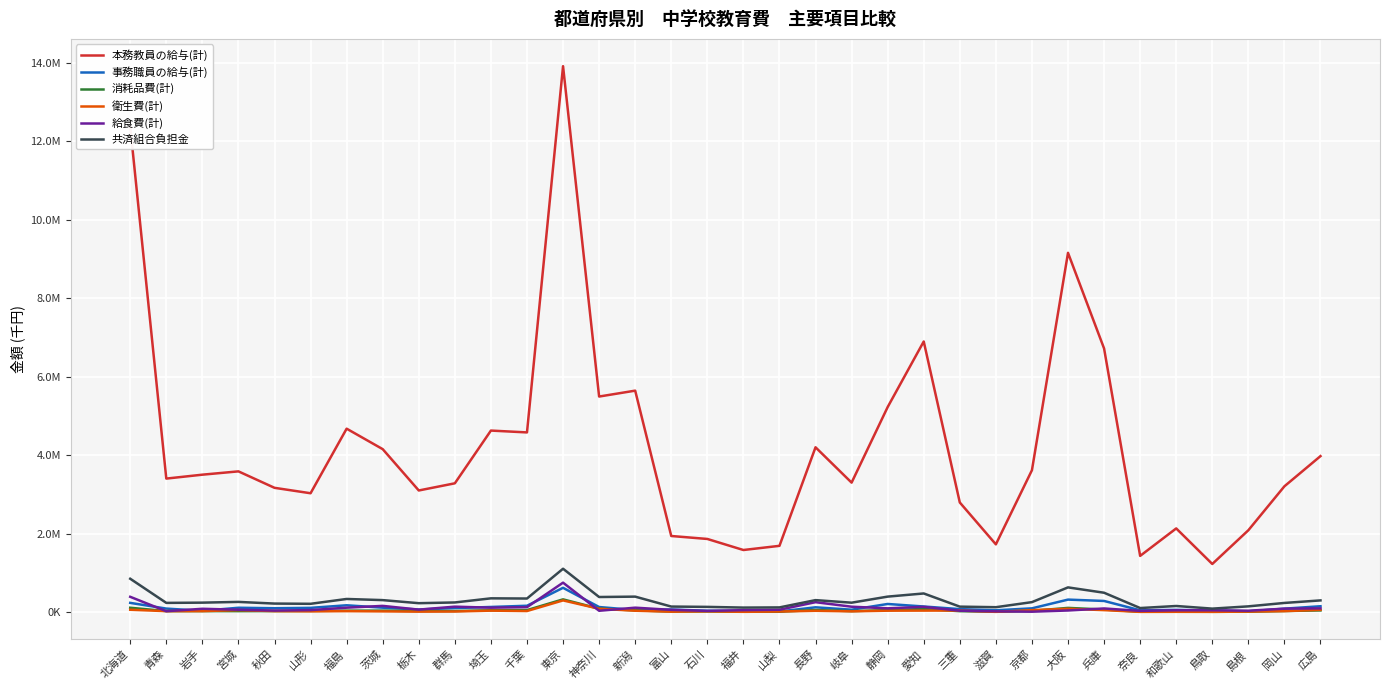

Which category has the highest value in the 本務教員の給与(計) series?

東京